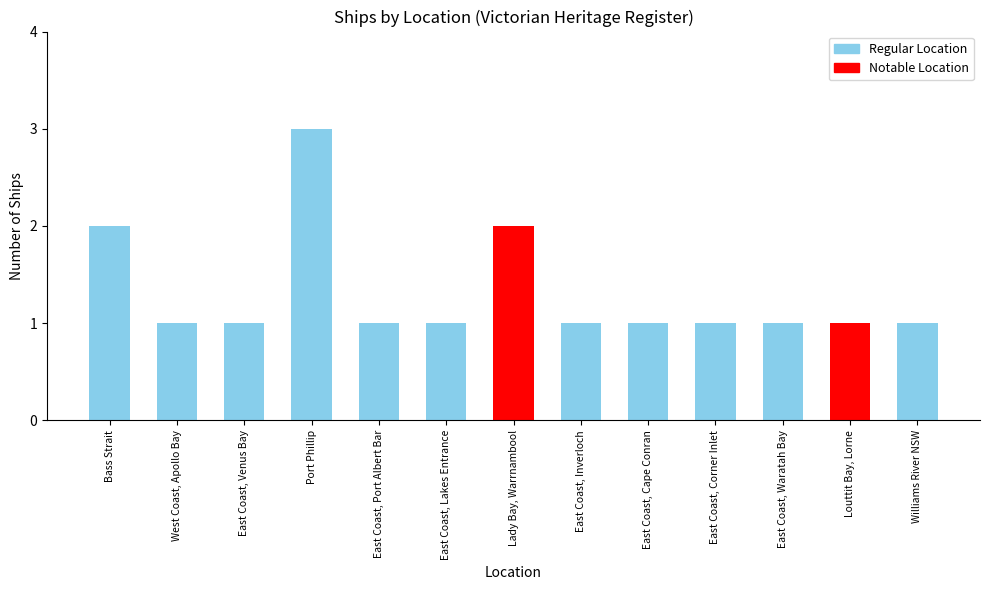

What is the greatest value displayed?

3